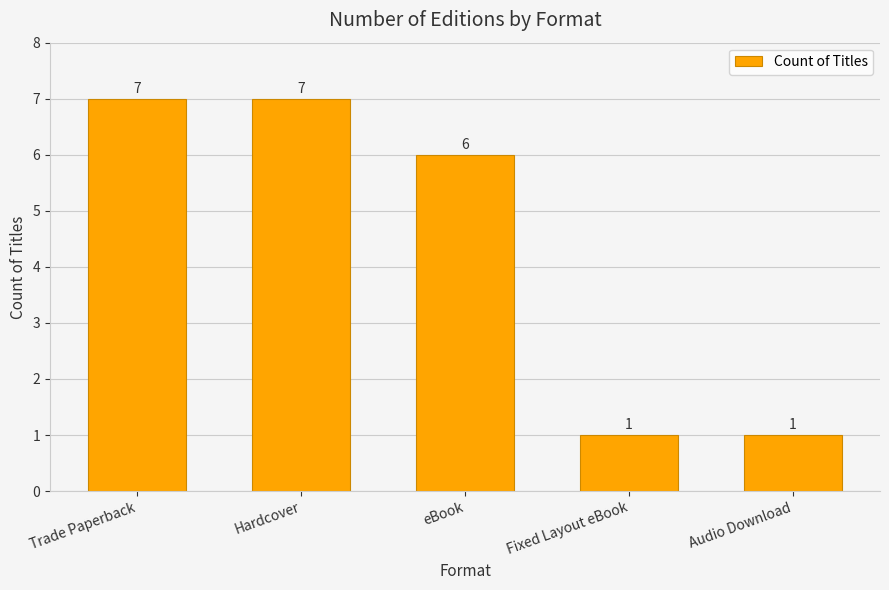

What is the minimum value shown in the chart?

1